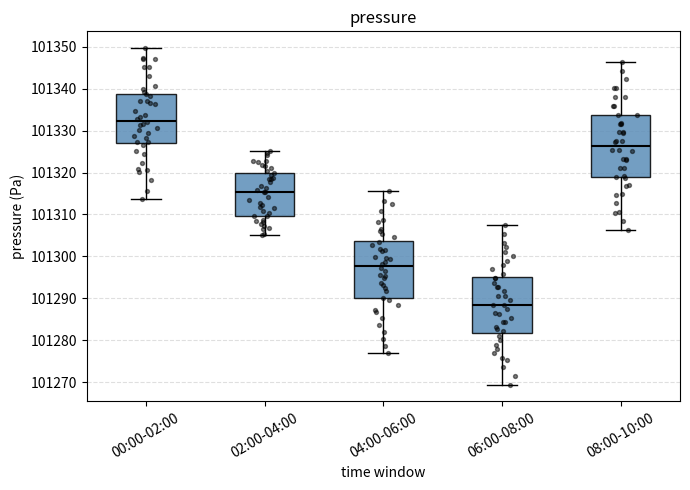

Reading left to right, transcribe this box plot: for each box, give where its median line is, the range the box spans, and where its two whiskers end, as read against the y-axis. The values are not printed on the chart, so give them approximately, as read against the axis.

00:00-02:00: median 101332, box 101327 to 101339, whiskers 101314 to 101350
02:00-04:00: median 101315, box 101310 to 101320, whiskers 101305 to 101325
04:00-06:00: median 101298, box 101290 to 101304, whiskers 101277 to 101316
06:00-08:00: median 101288, box 101282 to 101295, whiskers 101269 to 101308
08:00-10:00: median 101326, box 101319 to 101334, whiskers 101306 to 101346